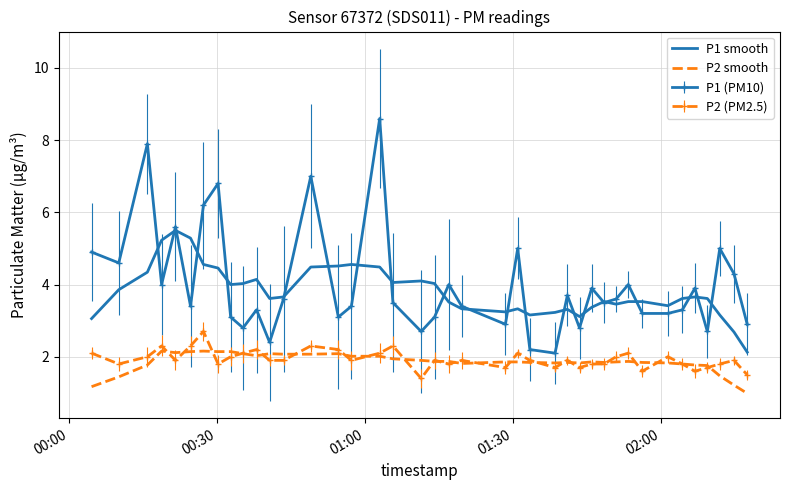

What is the maximum value shown in the chart?

8.6